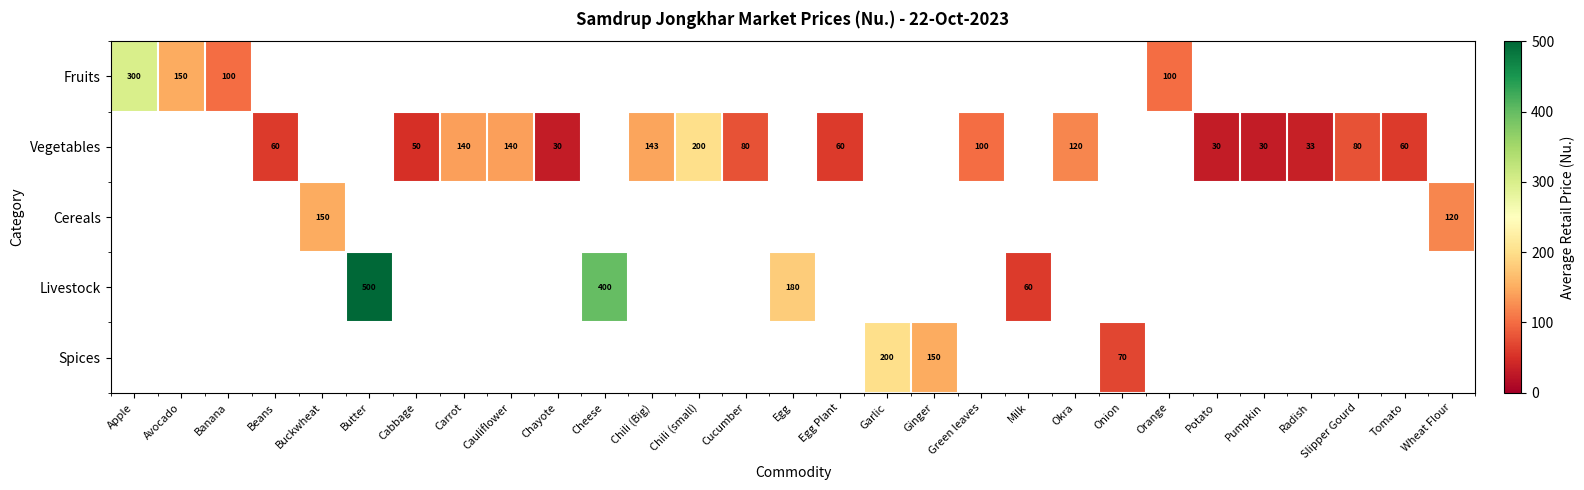

The value of Fruits at Apple is 468. True or false?

False